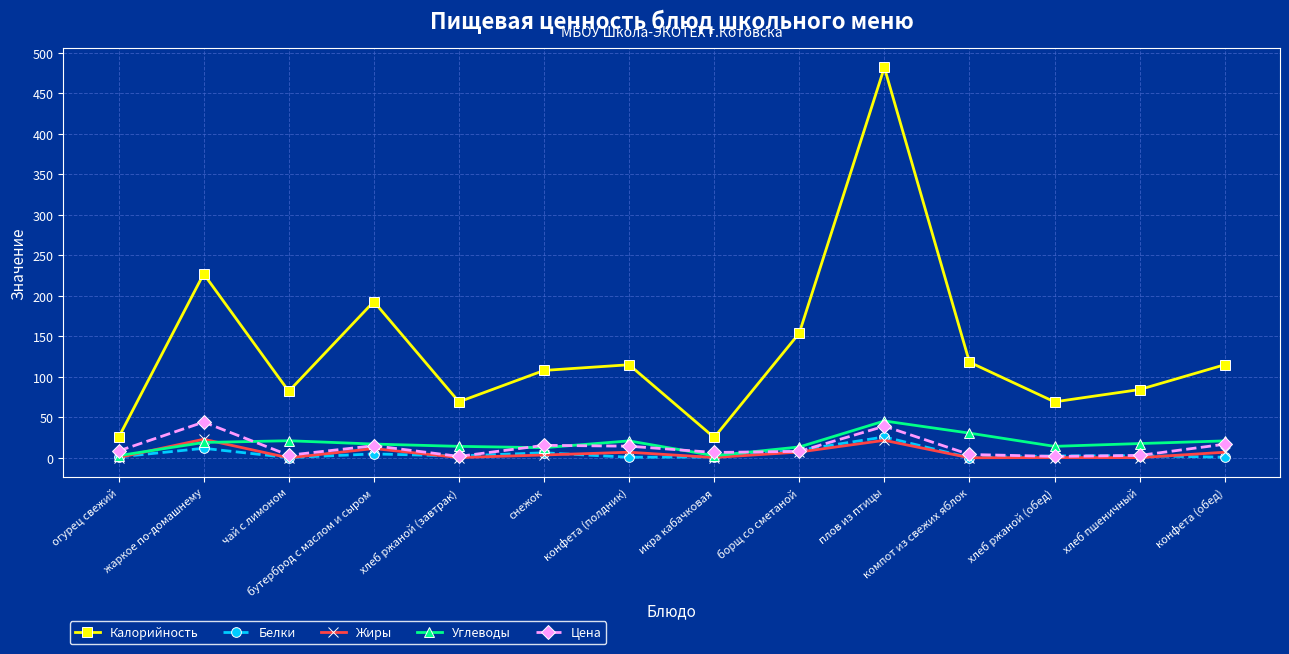

At which category does Белки reach its first local peak?

жаркое по-домашнему